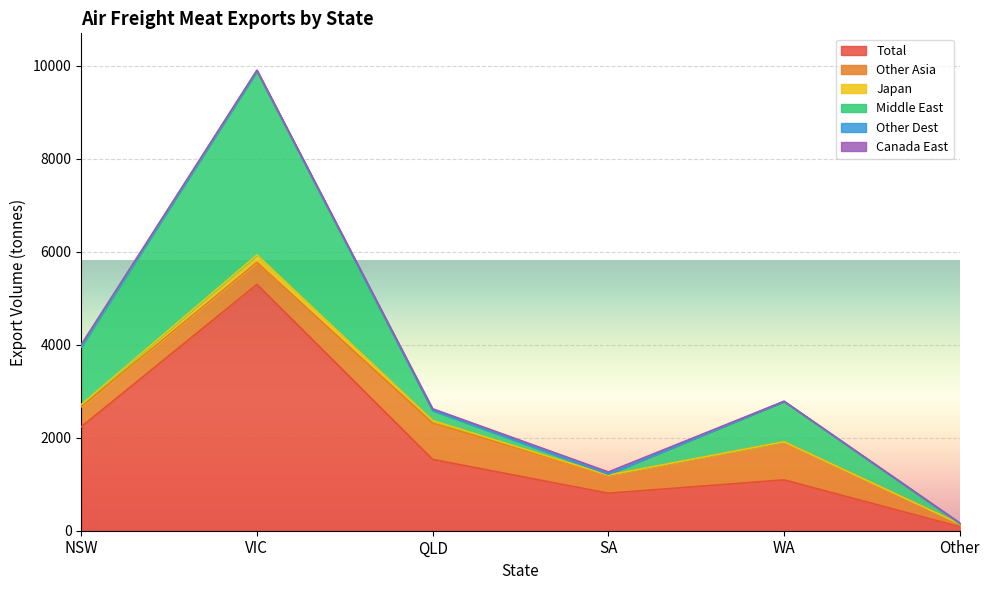

True or false: Canada East has a value of 46.2 at SA.

True